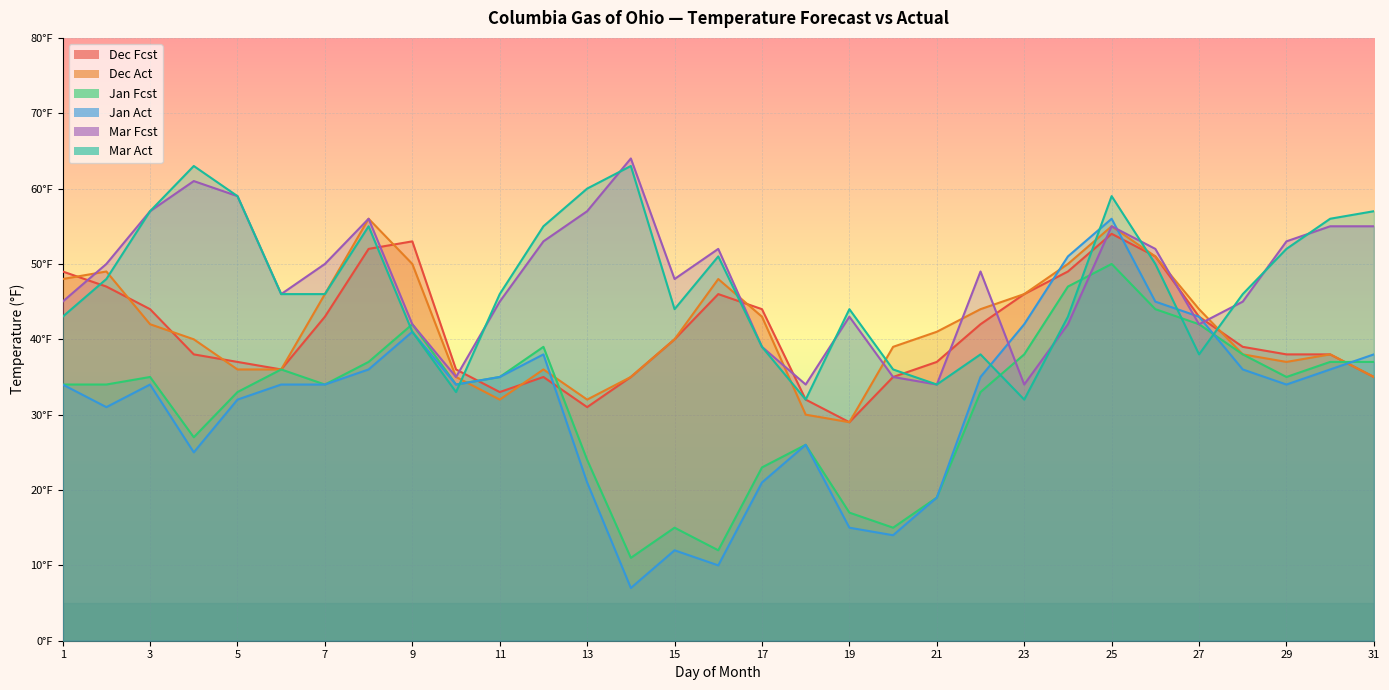

At which category is the sum across all series the highest?

25